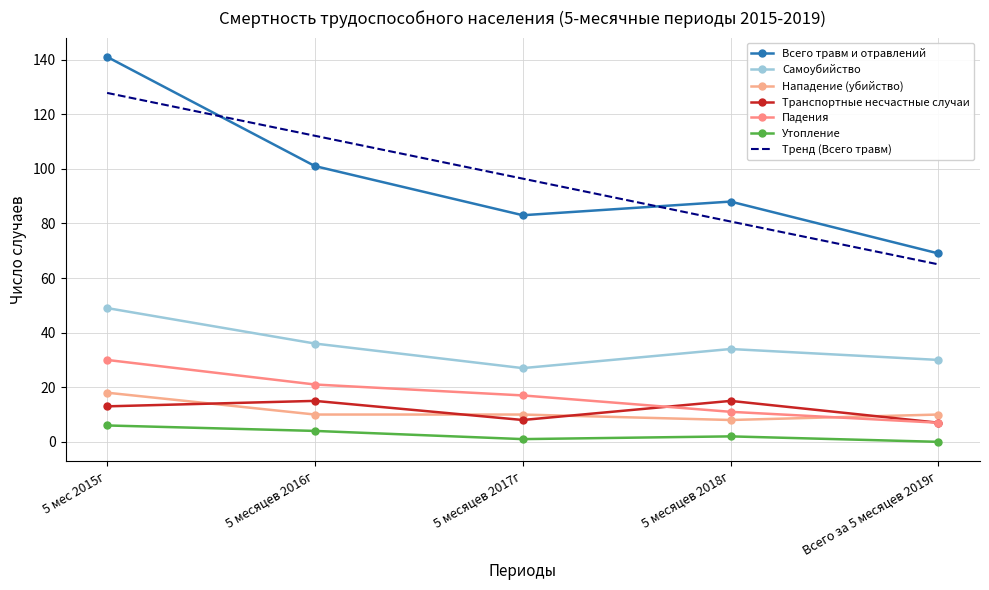

What is the label of the 4th point from the left?

5 месяцев 2018г